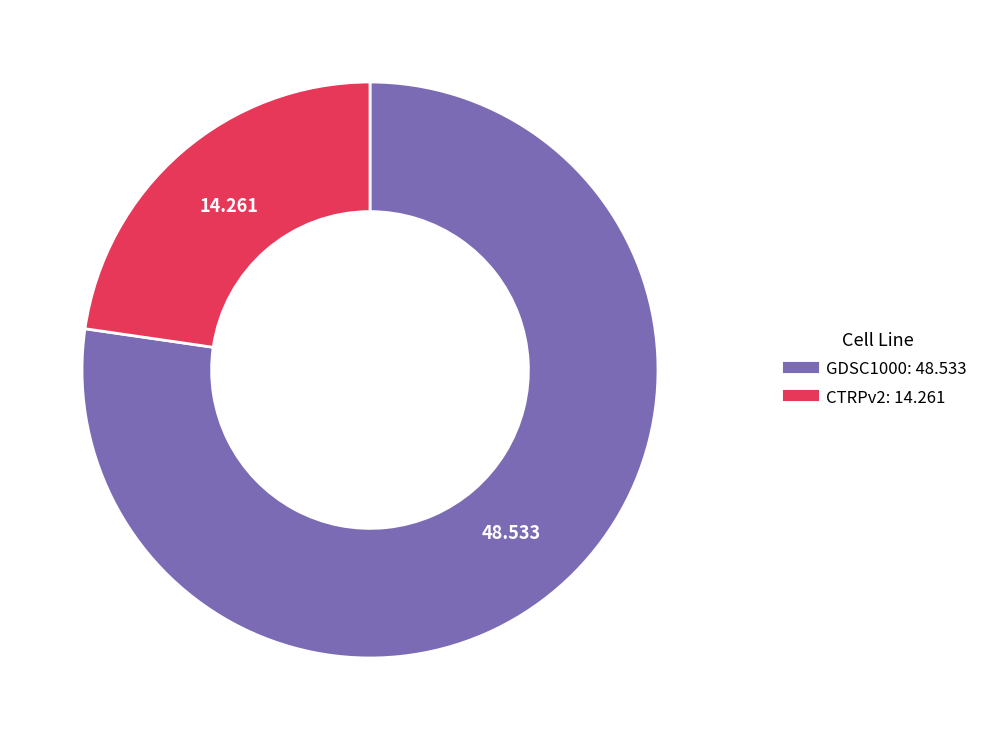

Is the sum of CTRPv2 and GDSC1000 greater than half?

Yes